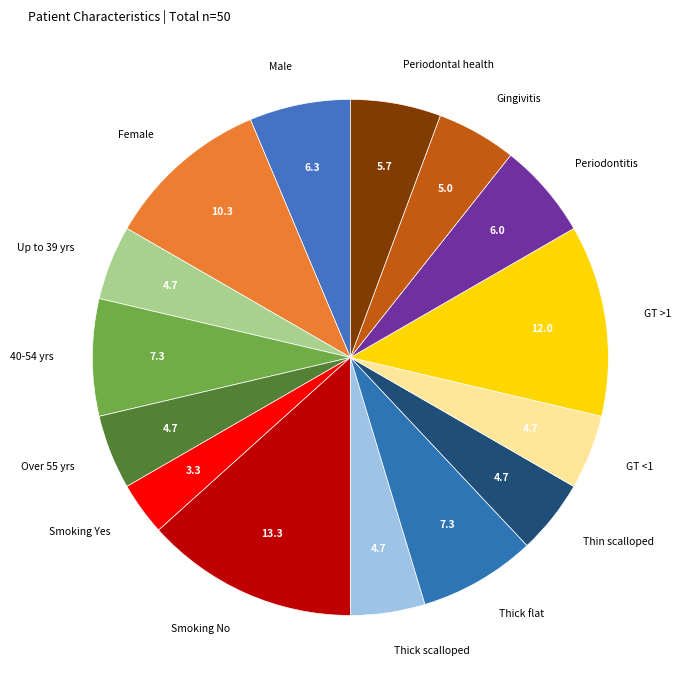

Count the number of slices in the pie.

15